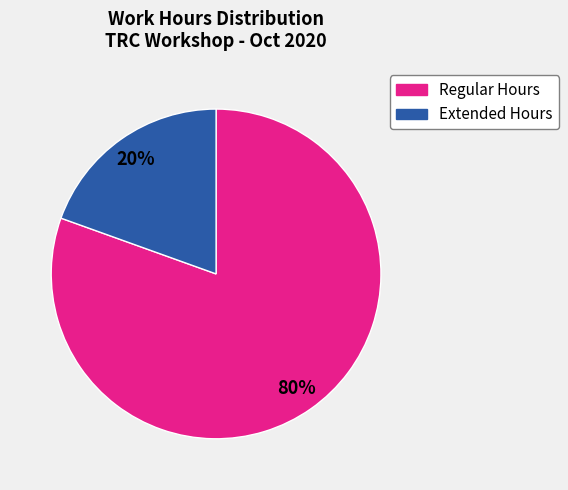

Count the number of slices in the pie.

2